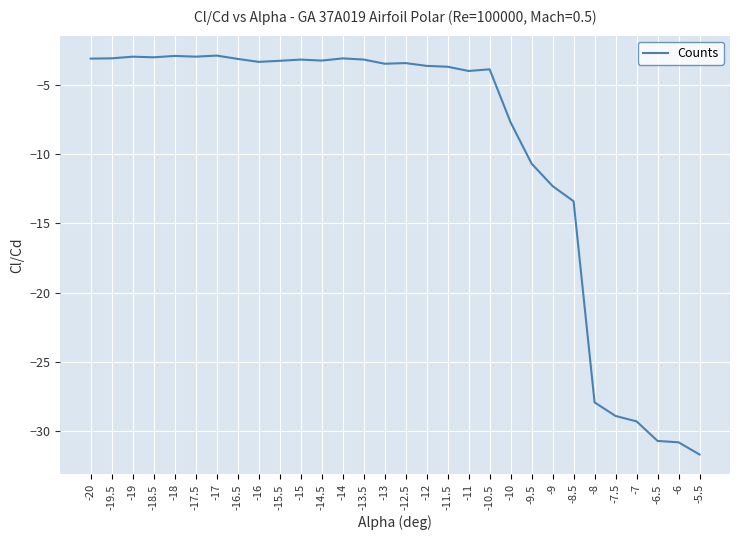

What position from the right is -6.5?

3